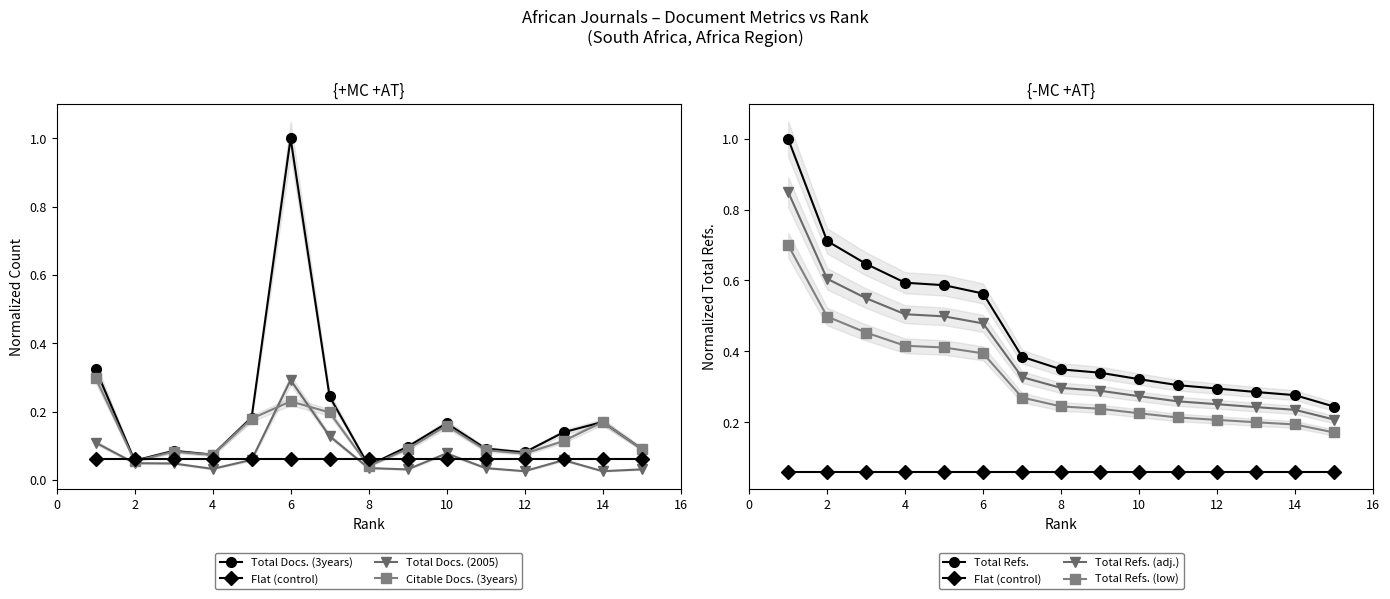

What is the average value of the Citable Docs. (3years) series?

0.1